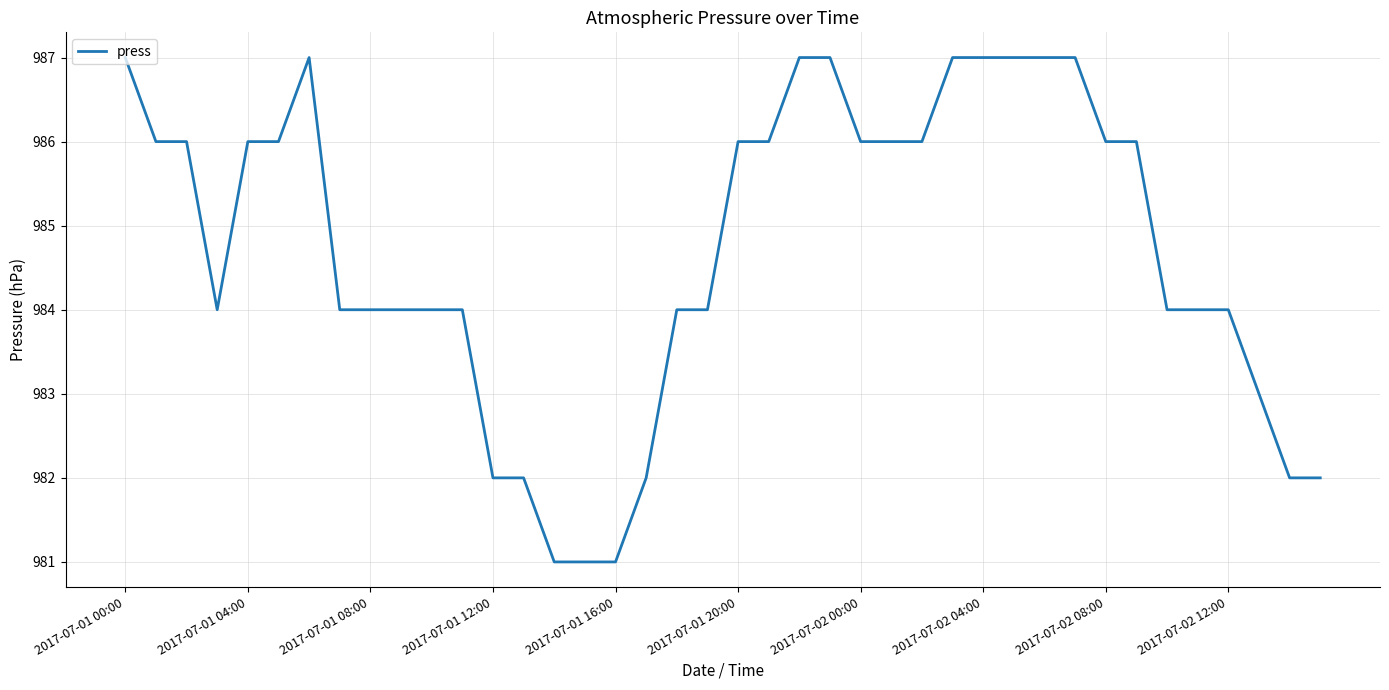

What is the smallest value displayed?

981